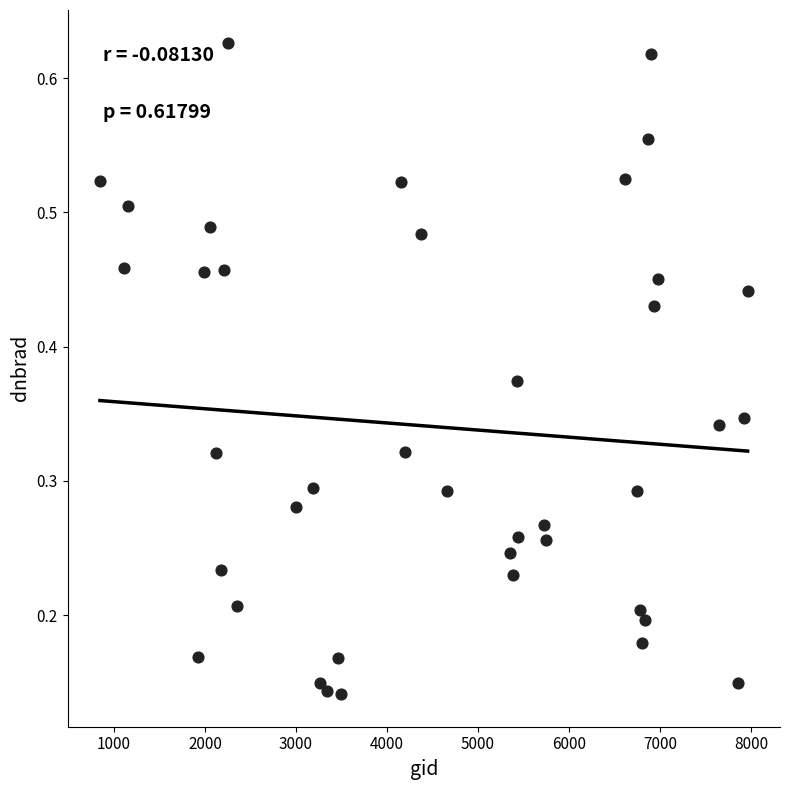

What is the range of X values (max minus min)?

7119.0